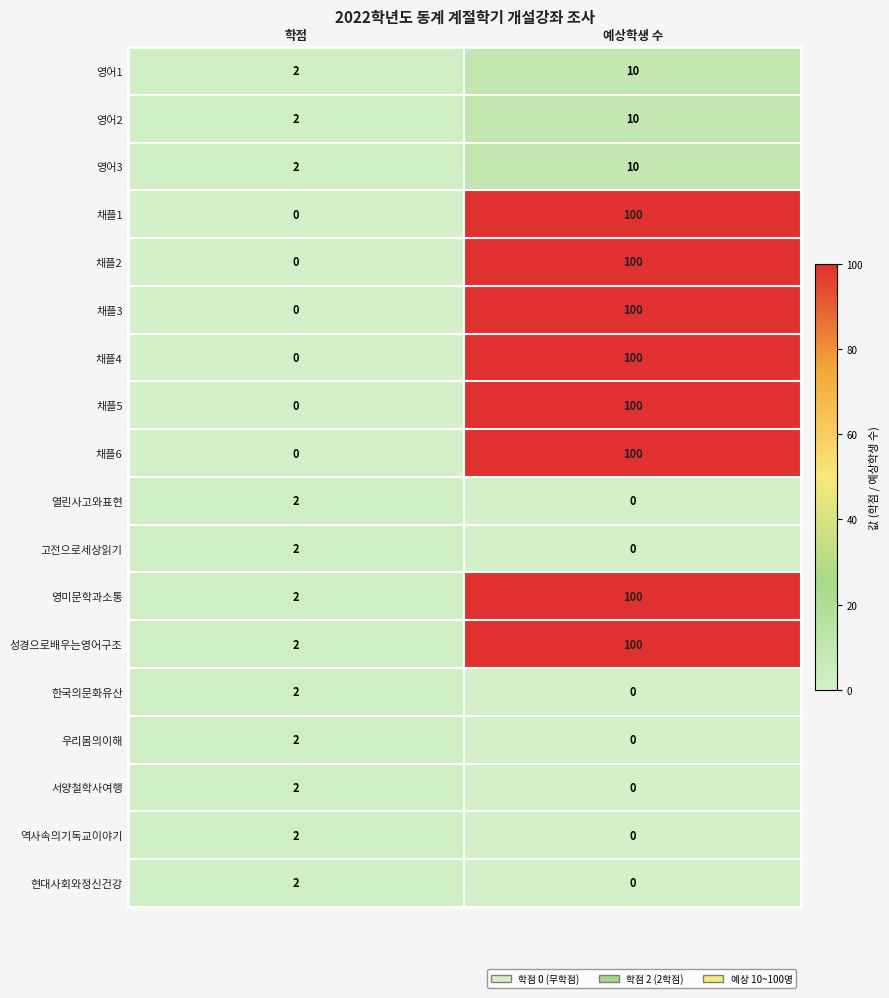

The value of 역사속의기독교이야기 at 예상학생 수 is 1. True or false?

False